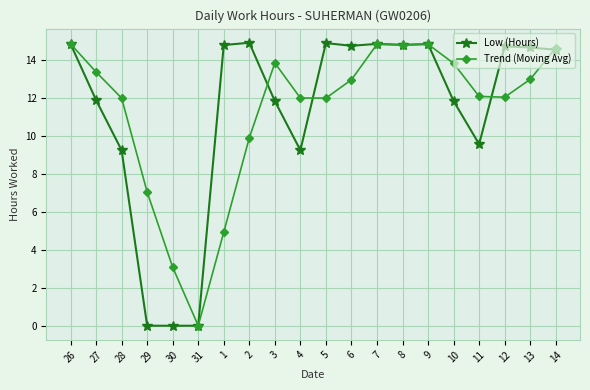

Is the value of Trend (Moving Avg) at 30 greater than the value of Low (Hours) at 10?

No